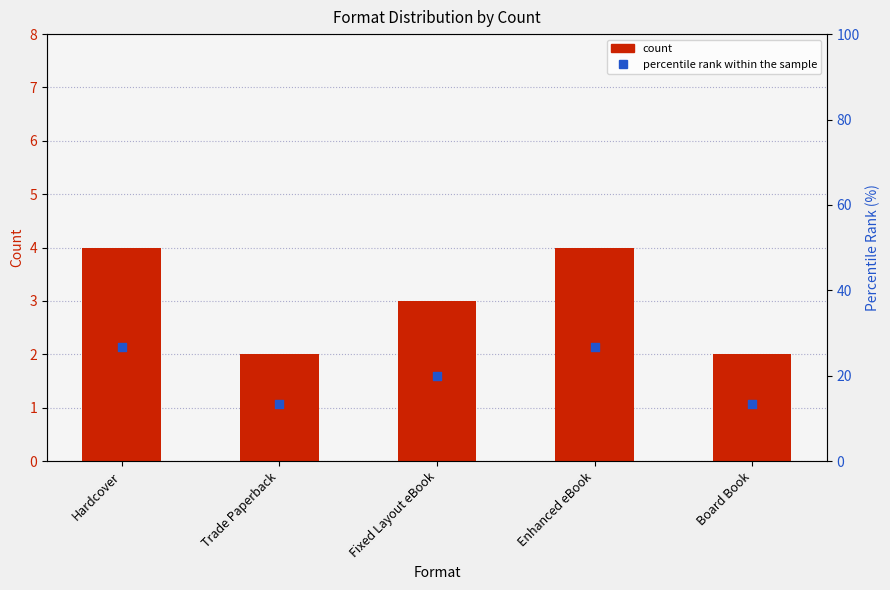

Which series has the largest total across all categories?

percentile rank within the sample